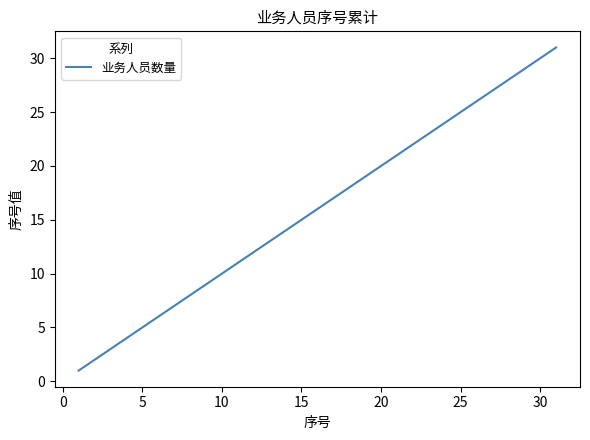

What is the maximum value shown in the chart?

31